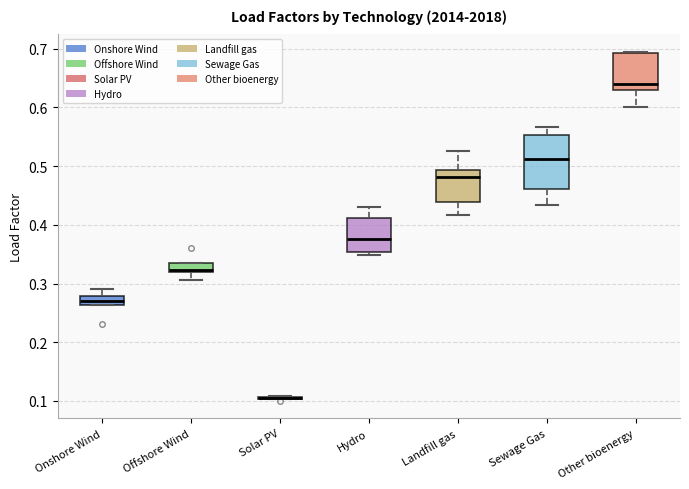

Reading left to right, transcribe this box plot: for each box, give where its median line is, the range the box spans, and where its two whiskers end, as read against the y-axis. The values are not printed on the chart, so give them approximately, as read against the axis.

Onshore Wind: median 0.27, box 0.26 to 0.28, whiskers 0.26 to 0.29
Offshore Wind: median 0.32 (just above the box's lower edge), box 0.32 to 0.34, whiskers 0.31 to 0.34
Solar PV: box collapsed to a line at 0.10, whiskers 0.10 to 0.11
Hydro: median 0.38, box 0.35 to 0.41, whiskers 0.35 (just below the box's lower edge) to 0.43
Landfill gas: median 0.48, box 0.44 to 0.49, whiskers 0.42 to 0.53
Sewage Gas: median 0.51, box 0.46 to 0.55, whiskers 0.43 to 0.57
Other bioenergy: median 0.64, box 0.63 to 0.69, whiskers 0.60 to 0.69